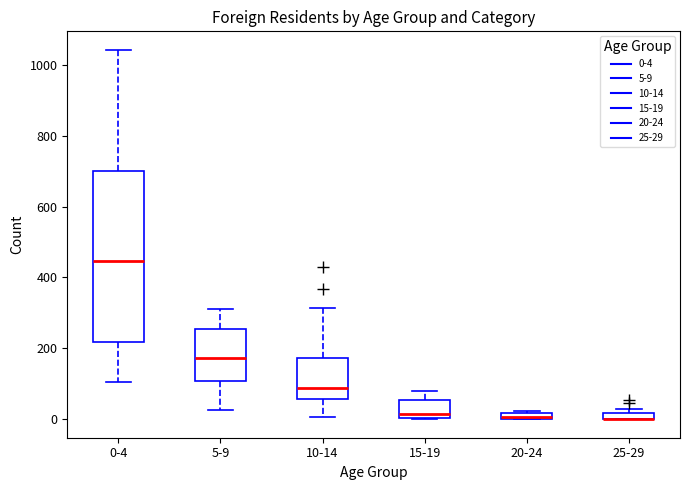

Comparing the boxes themselves (not the whiskers), which one is the tallest?

0-4